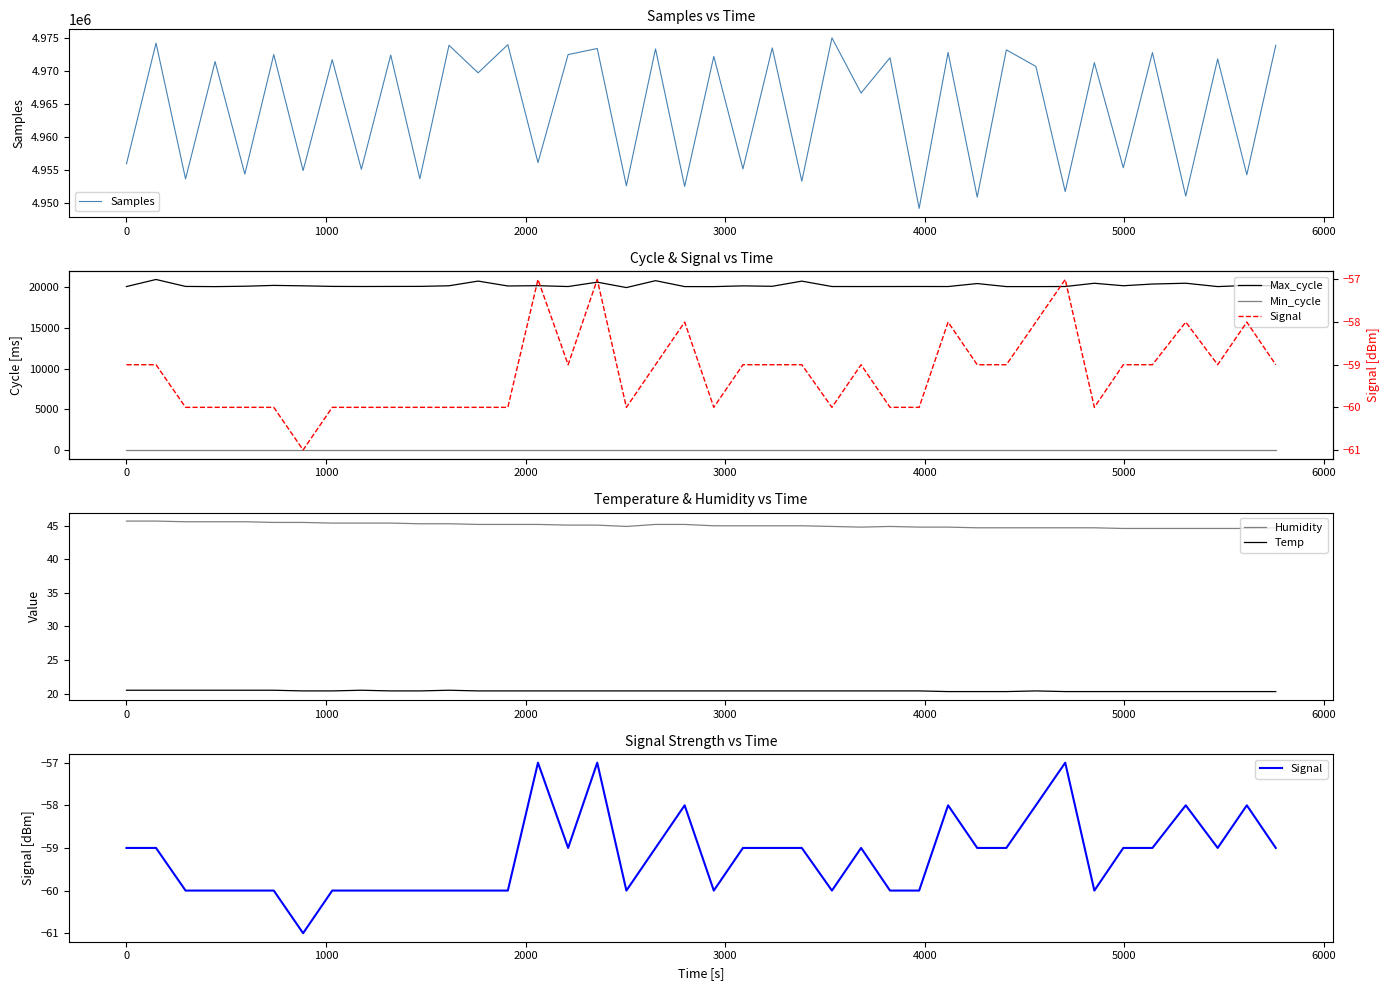

True or false: Humidity has more than 0 points higher than both neighbors.

True